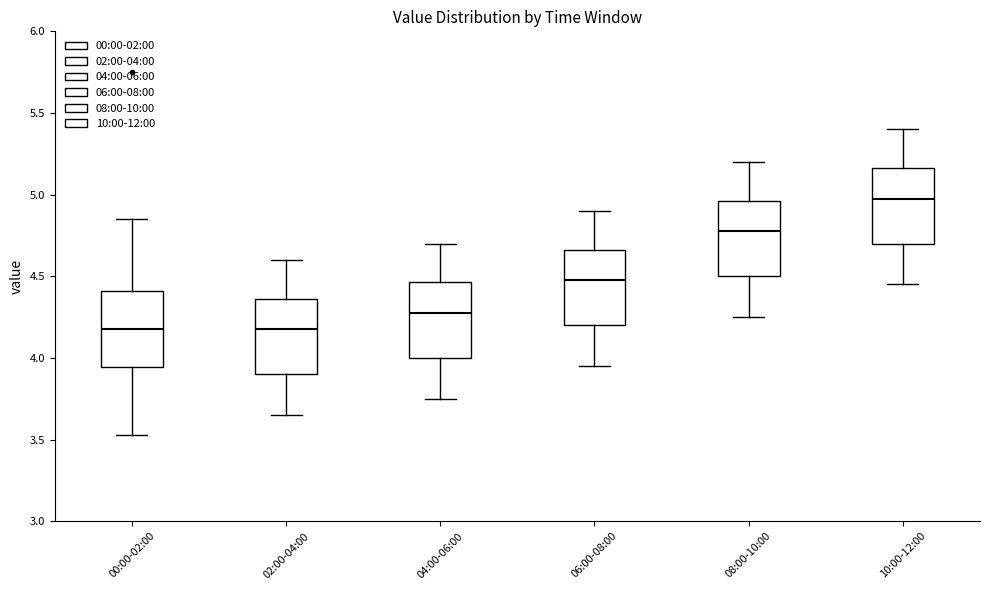

Reading left to right, read every box against the y-axis: the position of its median line, the range the box covers, and the ends of its whiskers. The values are not printed on the chart, so give them approximately, as read against the axis.

00:00-02:00: median 4.20, box 3.95 to 4.40, whiskers 3.55 to 4.85
02:00-04:00: median 4.20, box 3.90 to 4.35, whiskers 3.65 to 4.60
04:00-06:00: median 4.30, box 4.00 to 4.45, whiskers 3.75 to 4.70
06:00-08:00: median 4.50, box 4.20 to 4.65, whiskers 3.95 to 4.90
08:00-10:00: median 4.80, box 4.50 to 4.95, whiskers 4.25 to 5.20
10:00-12:00: median 5.00, box 4.70 to 5.15, whiskers 4.45 to 5.40